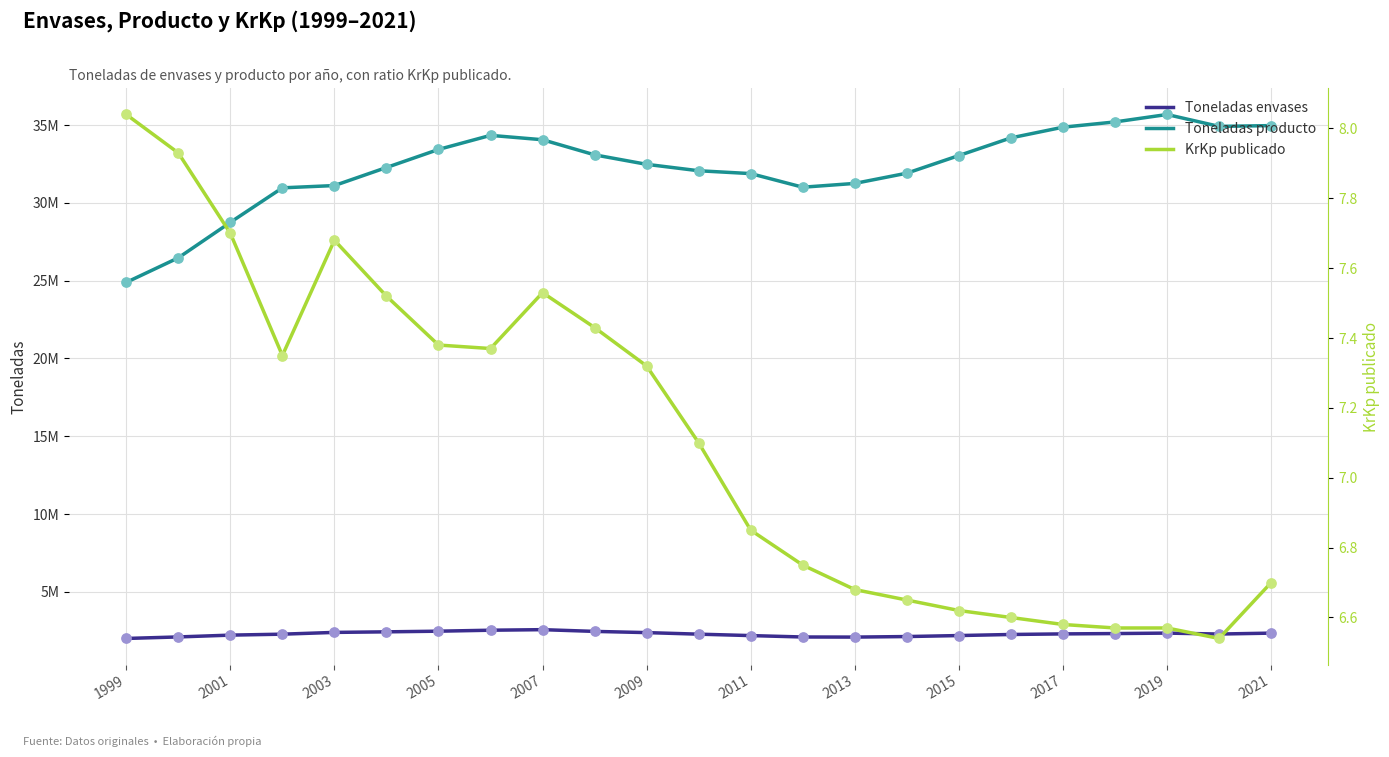

Which series has the largest total across all categories?

Toneladas producto